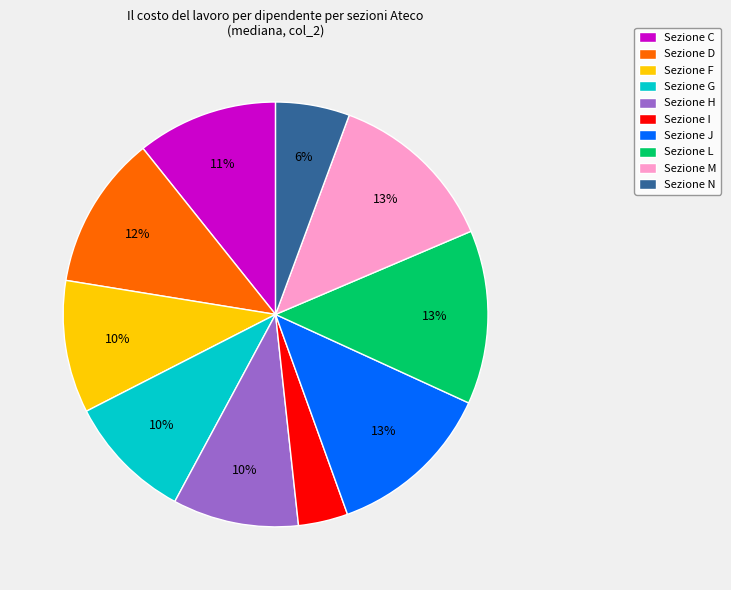

To the nearest percent, what is the average slice percentage?

10%